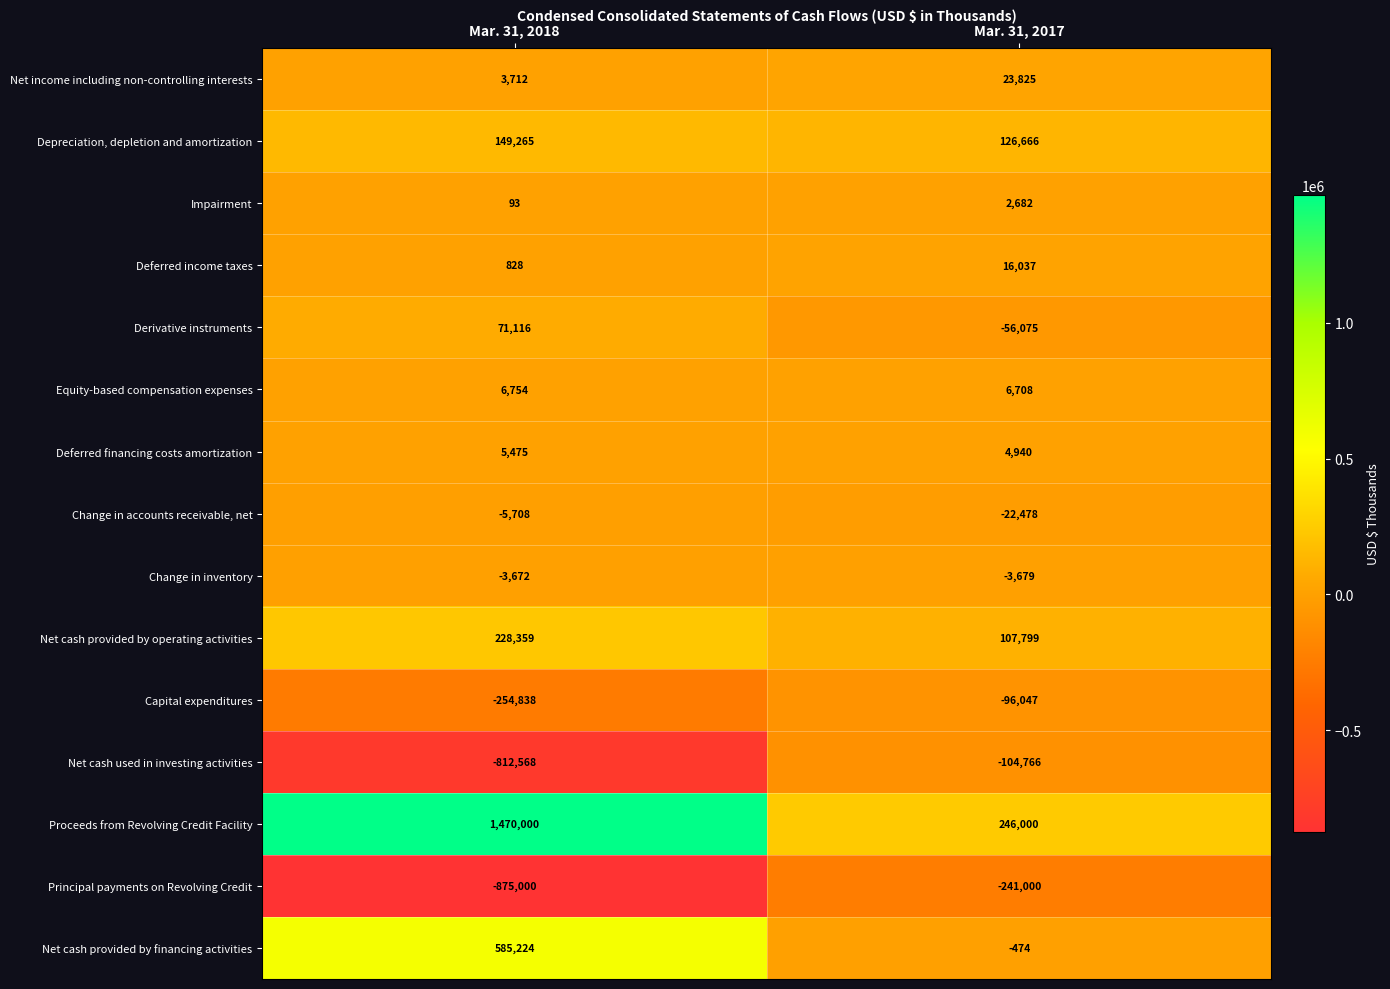

Which label corresponds to the smallest value in the chart?

Mar. 31, 2018